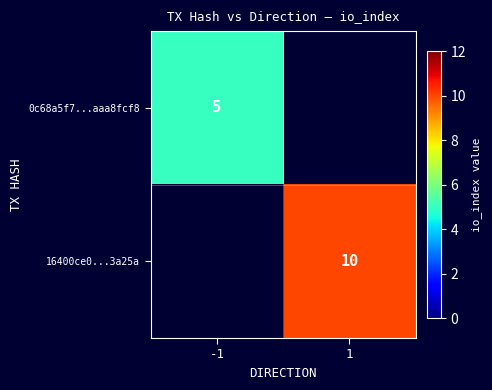

The value of 16400ce0...3a25a at 1 is 10. True or false?

True